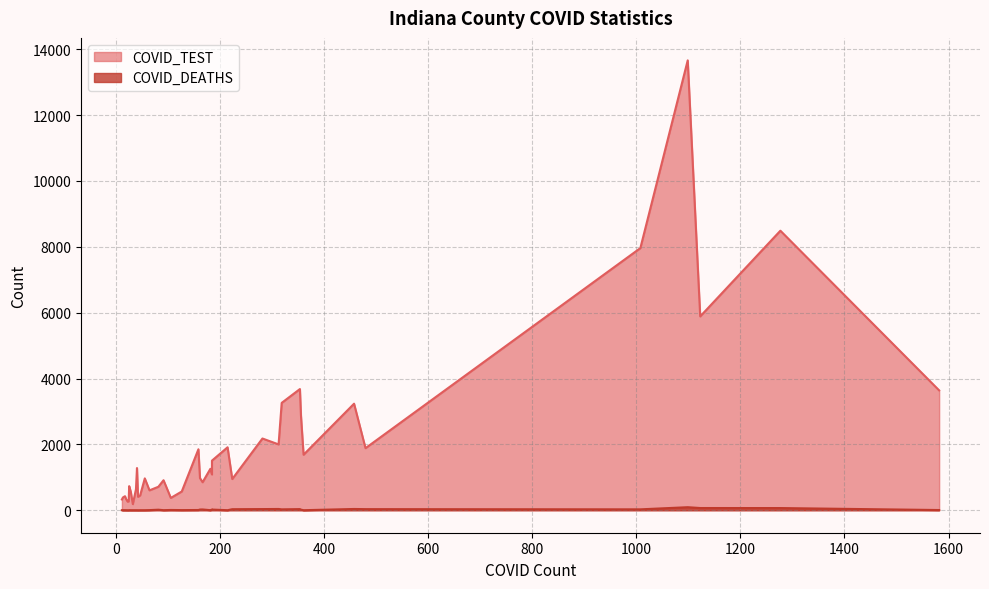

What is the sum of all COVID_DEATHS values?

656